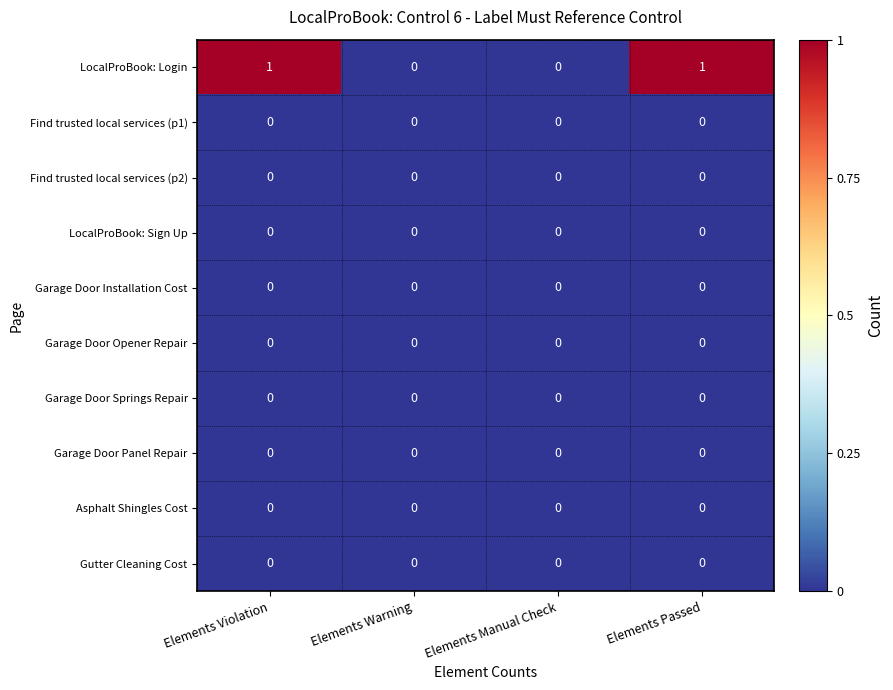

What is the spread (max minus min) of values at Elements Violation?

1